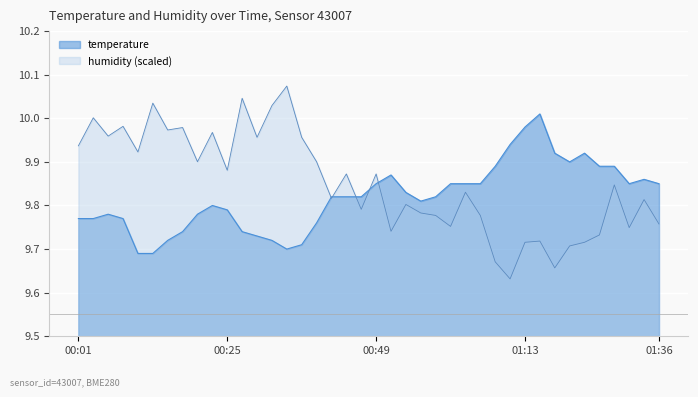

What is the label of the 5th point from the left?

00:10